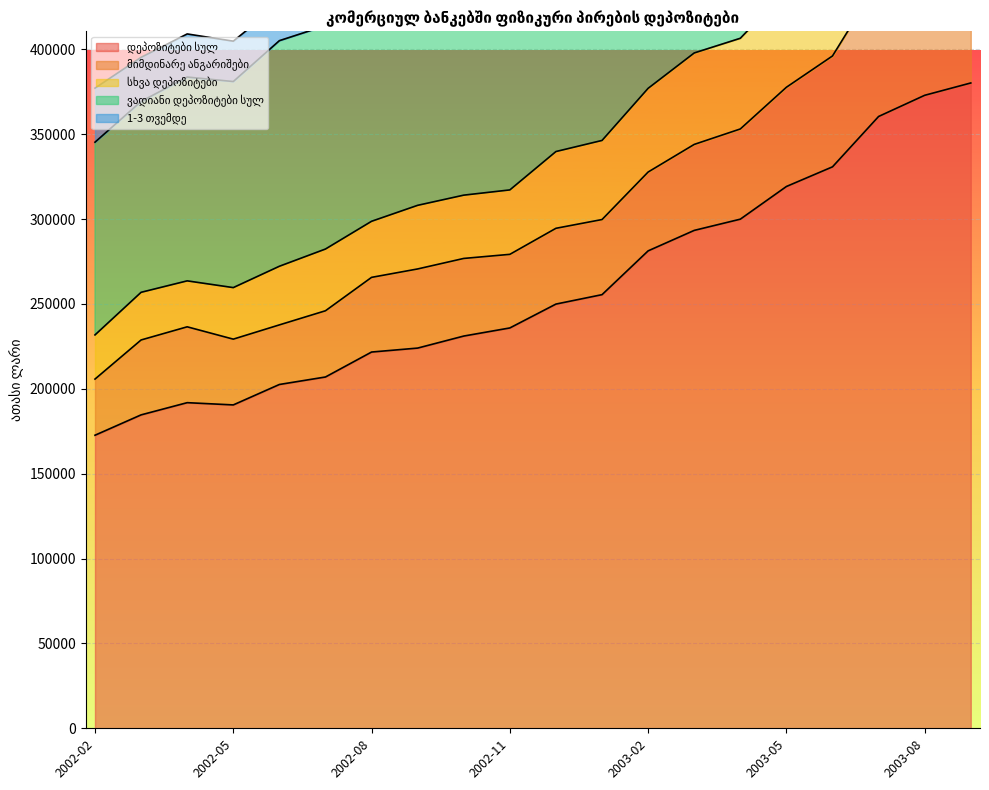

True or false: ვადიანი დეპოზიტები სულ has more than 2 interior local peaks.

False